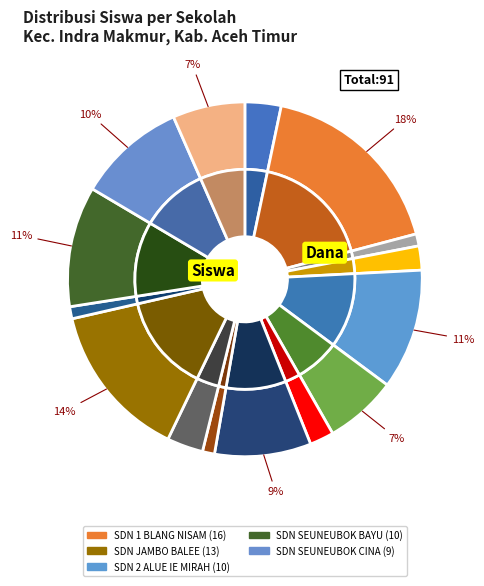

What percentage is the 7 slice, to the nearest percent?

9%